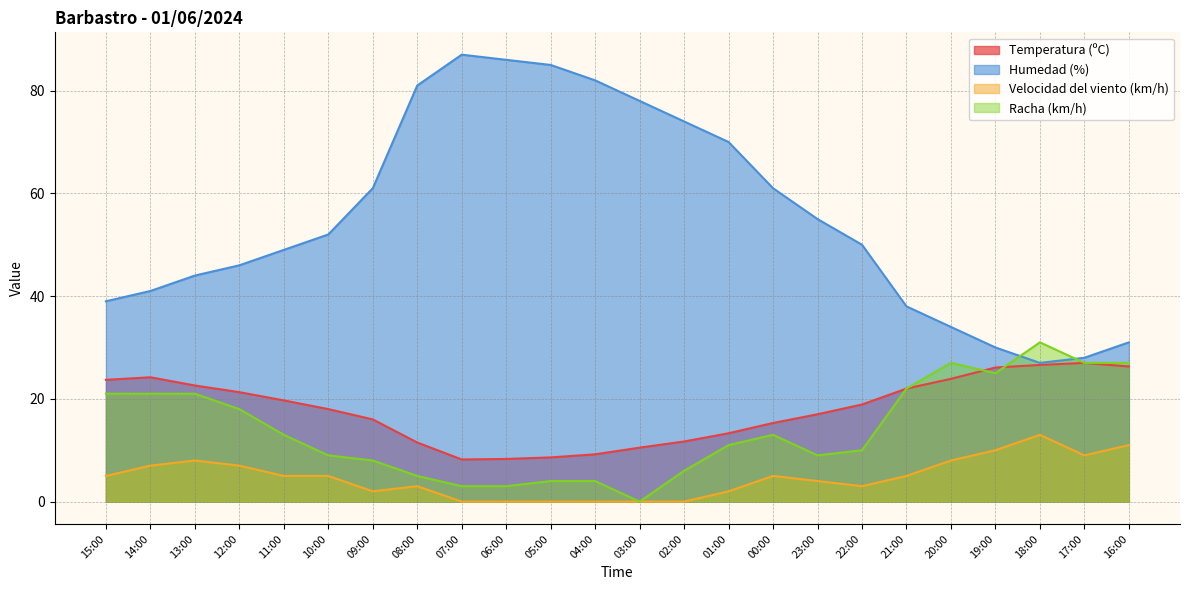

What position from the left is 01:00?

15